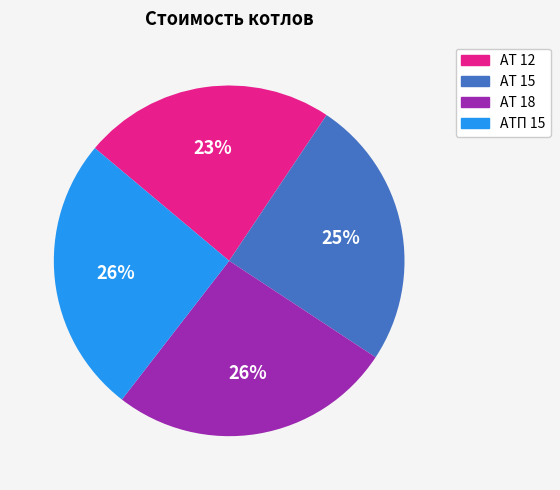

Between АТП 15 and АТ 12, which is larger?

АТП 15